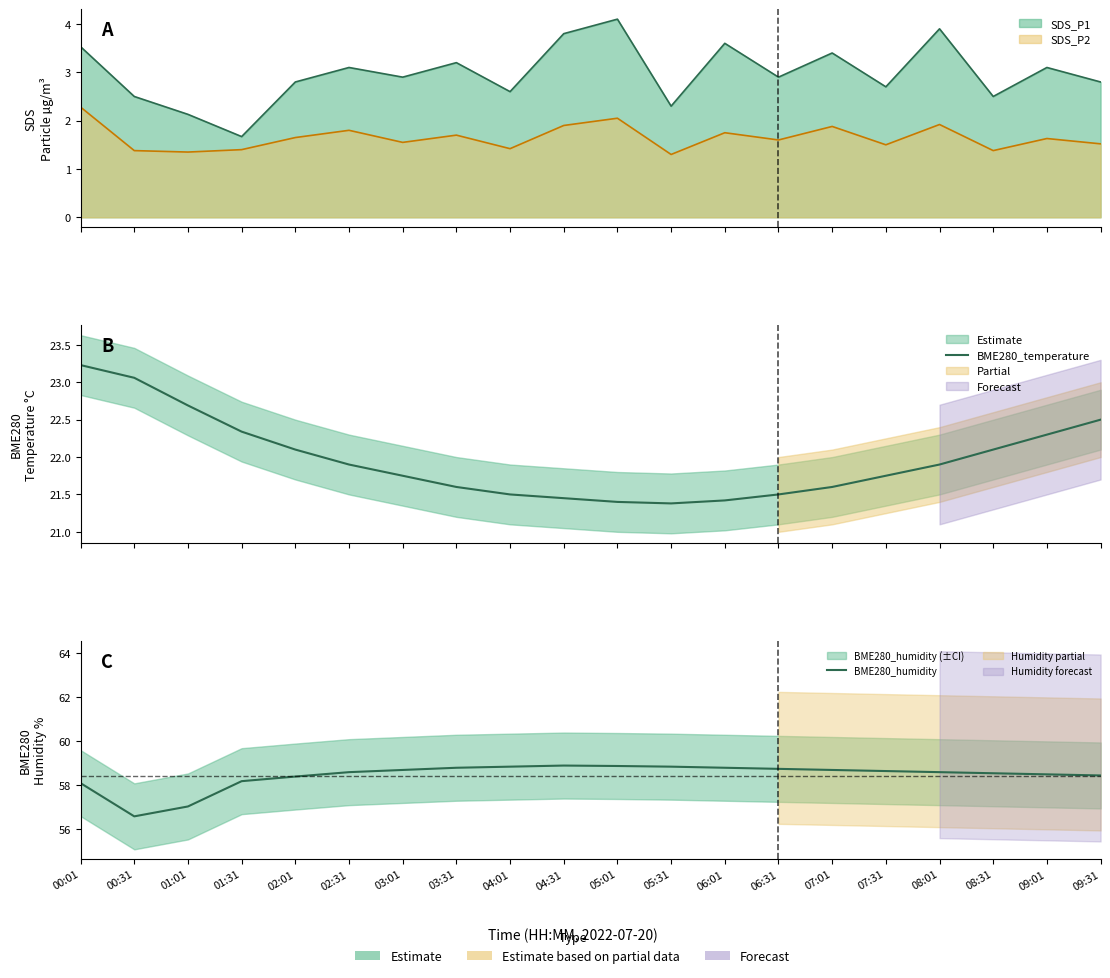

What is the minimum value shown in the chart?

21.4